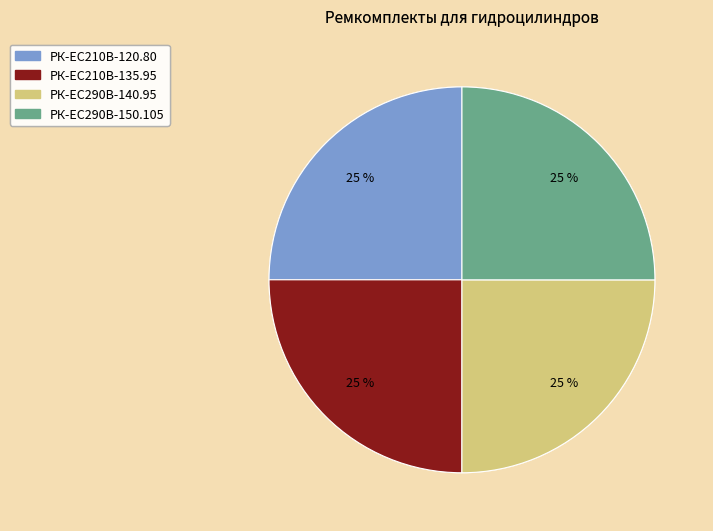

To the nearest percent, what percentage of the pie is РК-EC210В-120.80?

25%